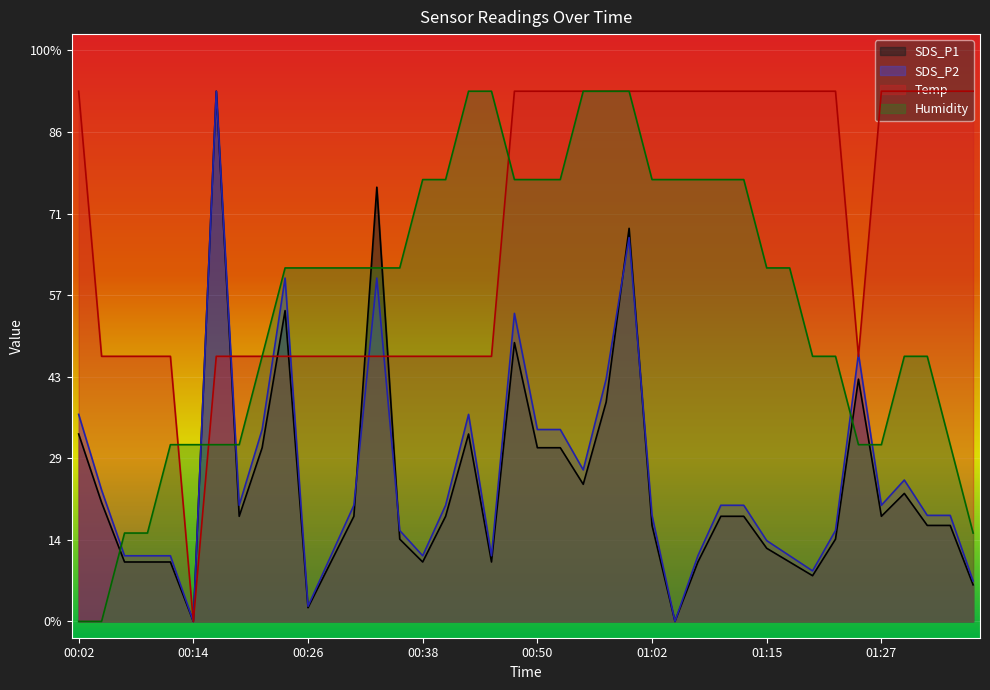

What position from the left is 01:12?

30